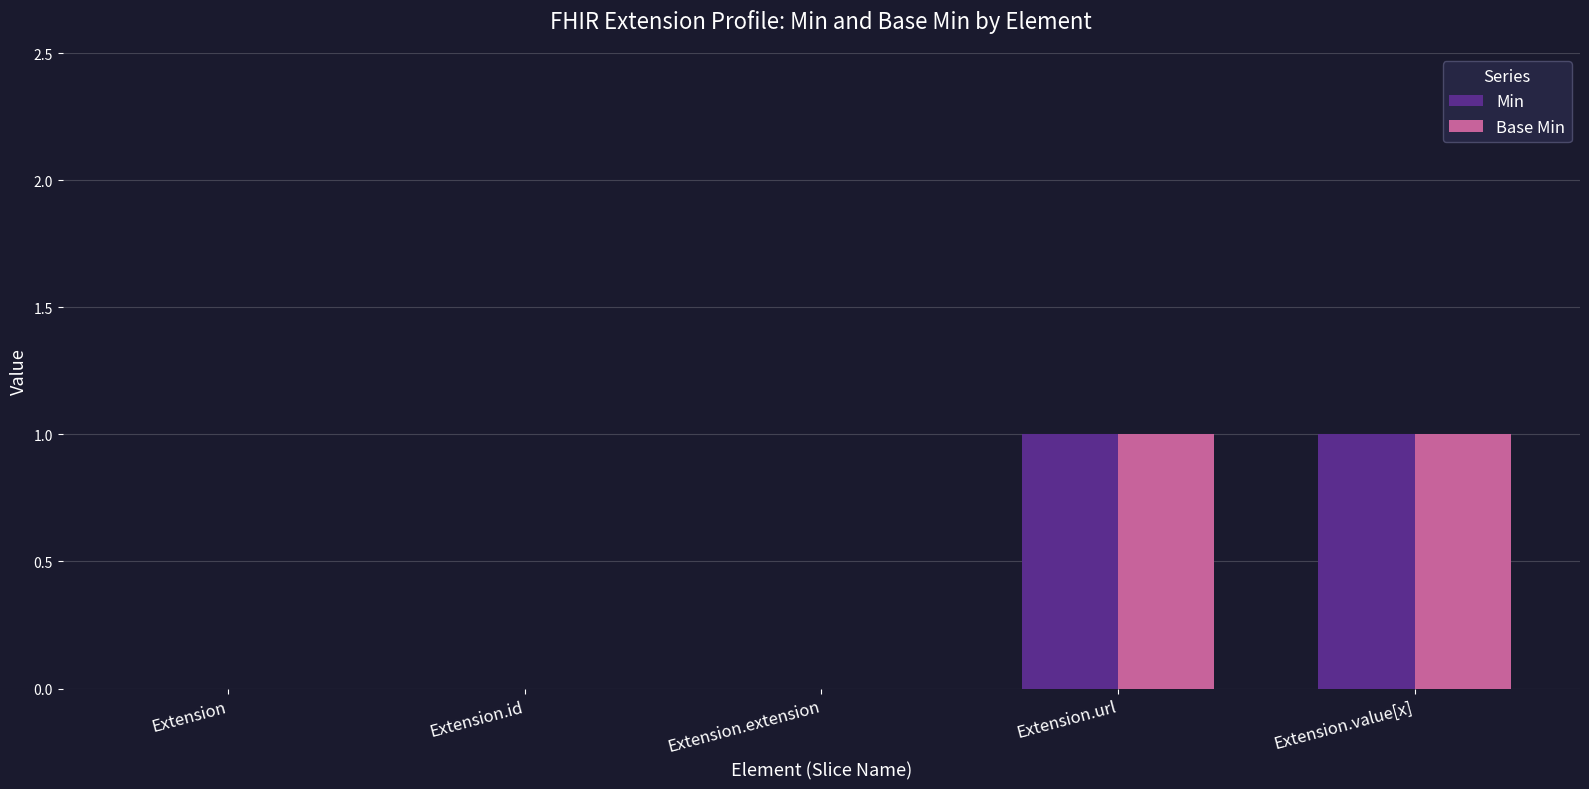

Is it true that Base Min equals 1 at Extension.url?

True